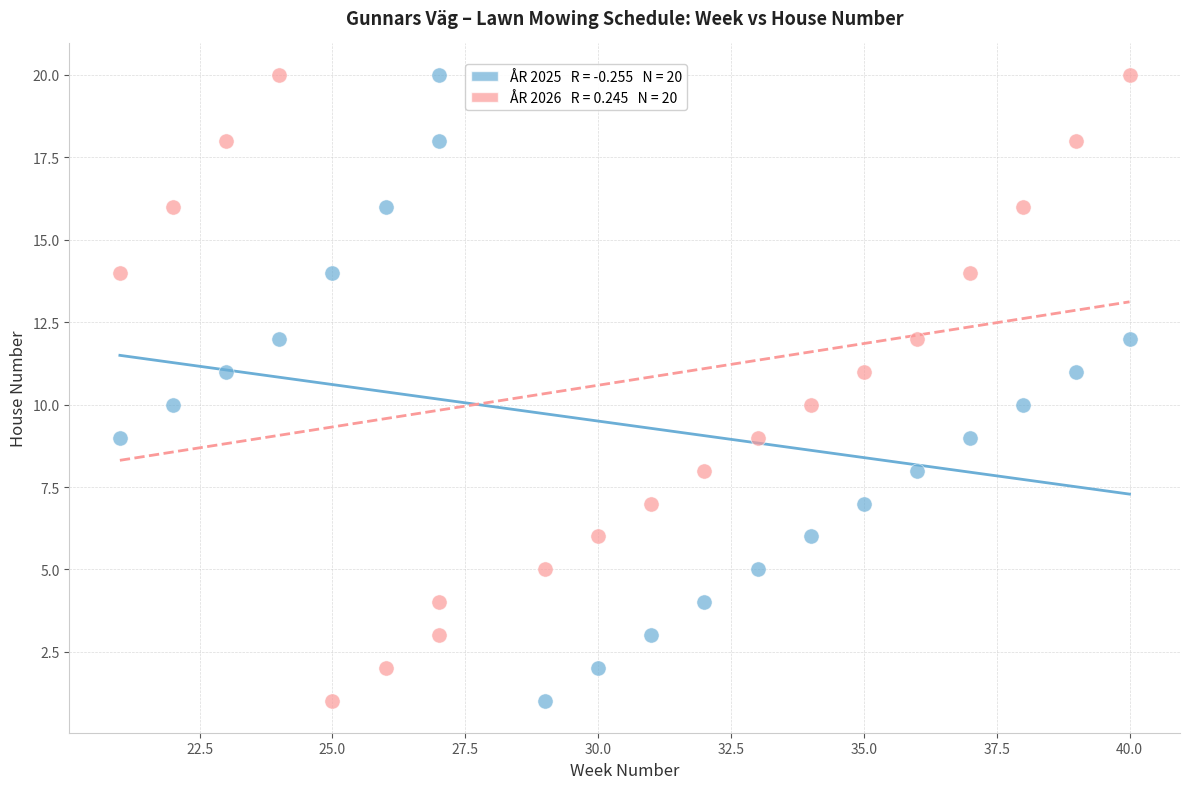

Across all data points, what is the range of Y values (max minus min)?

19